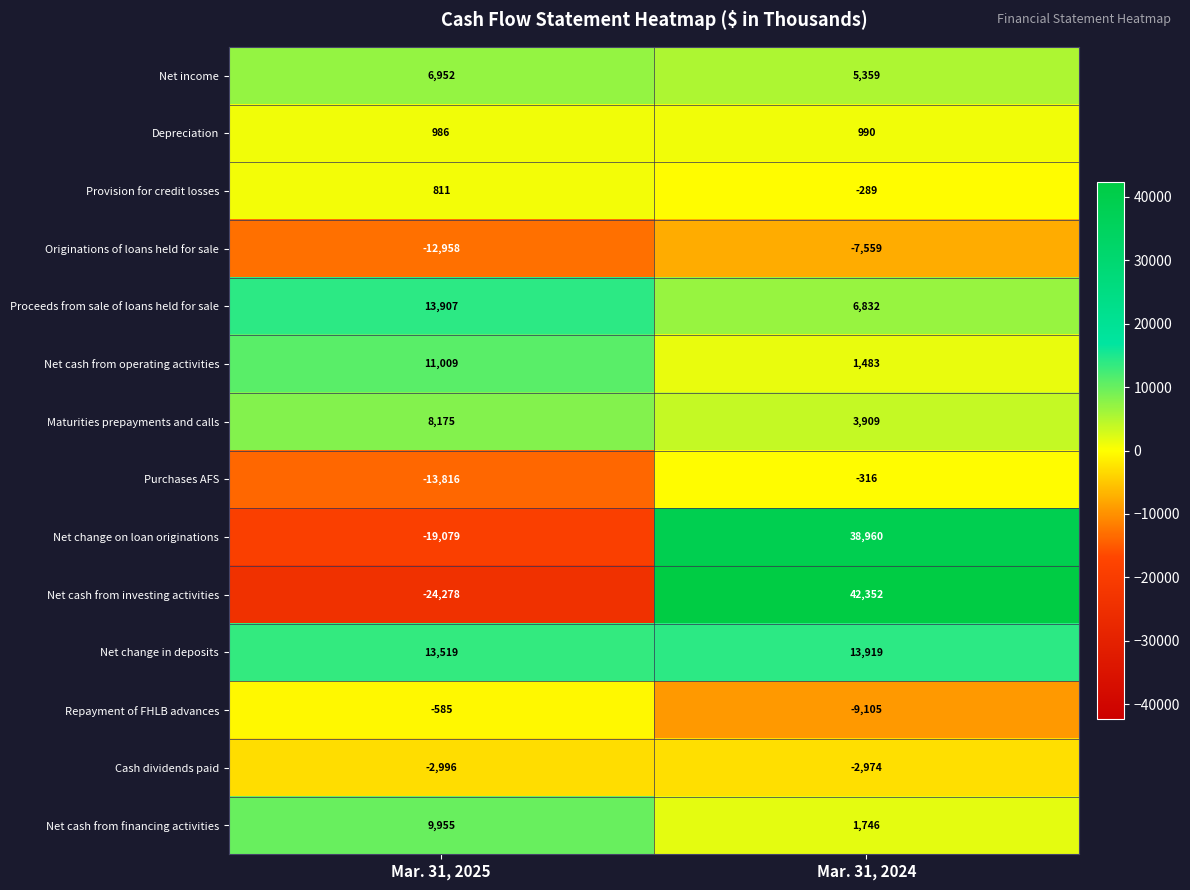

Reading left to right, list all the values displayed in this chart.

Net income: 6952	5359
Depreciation: 986	990
Provision for credit losses: 811	-289
Originations of loans held for sale: -12958	-7559
Proceeds from sale of loans held for sale: 13907	6832
Net cash from operating activities: 11009	1483
Maturities prepayments and calls: 8175	3909
Purchases AFS: -13816	-316
Net change on loan originations: -19079	38960
Net cash from investing activities: -24278	42352
Net change in deposits: 13519	13919
Repayment of FHLB advances: -585	-9105
Cash dividends paid: -2996	-2974
Net cash from financing activities: 9955	1746